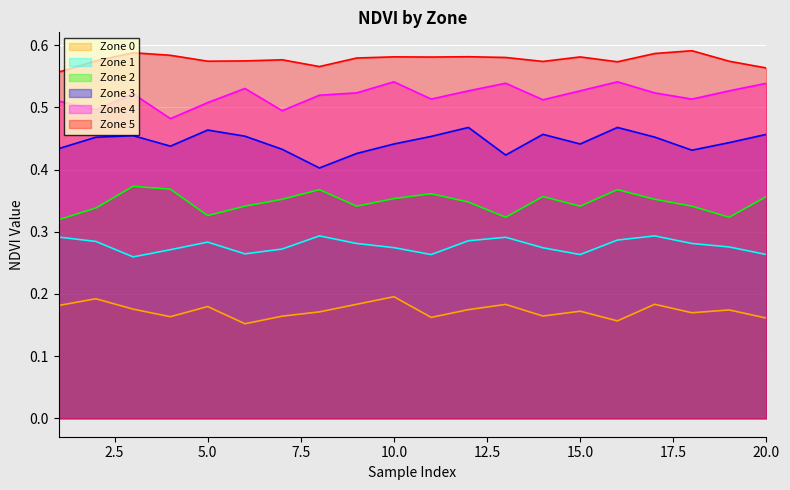

At how many categories does at least one series exceed 0?

20